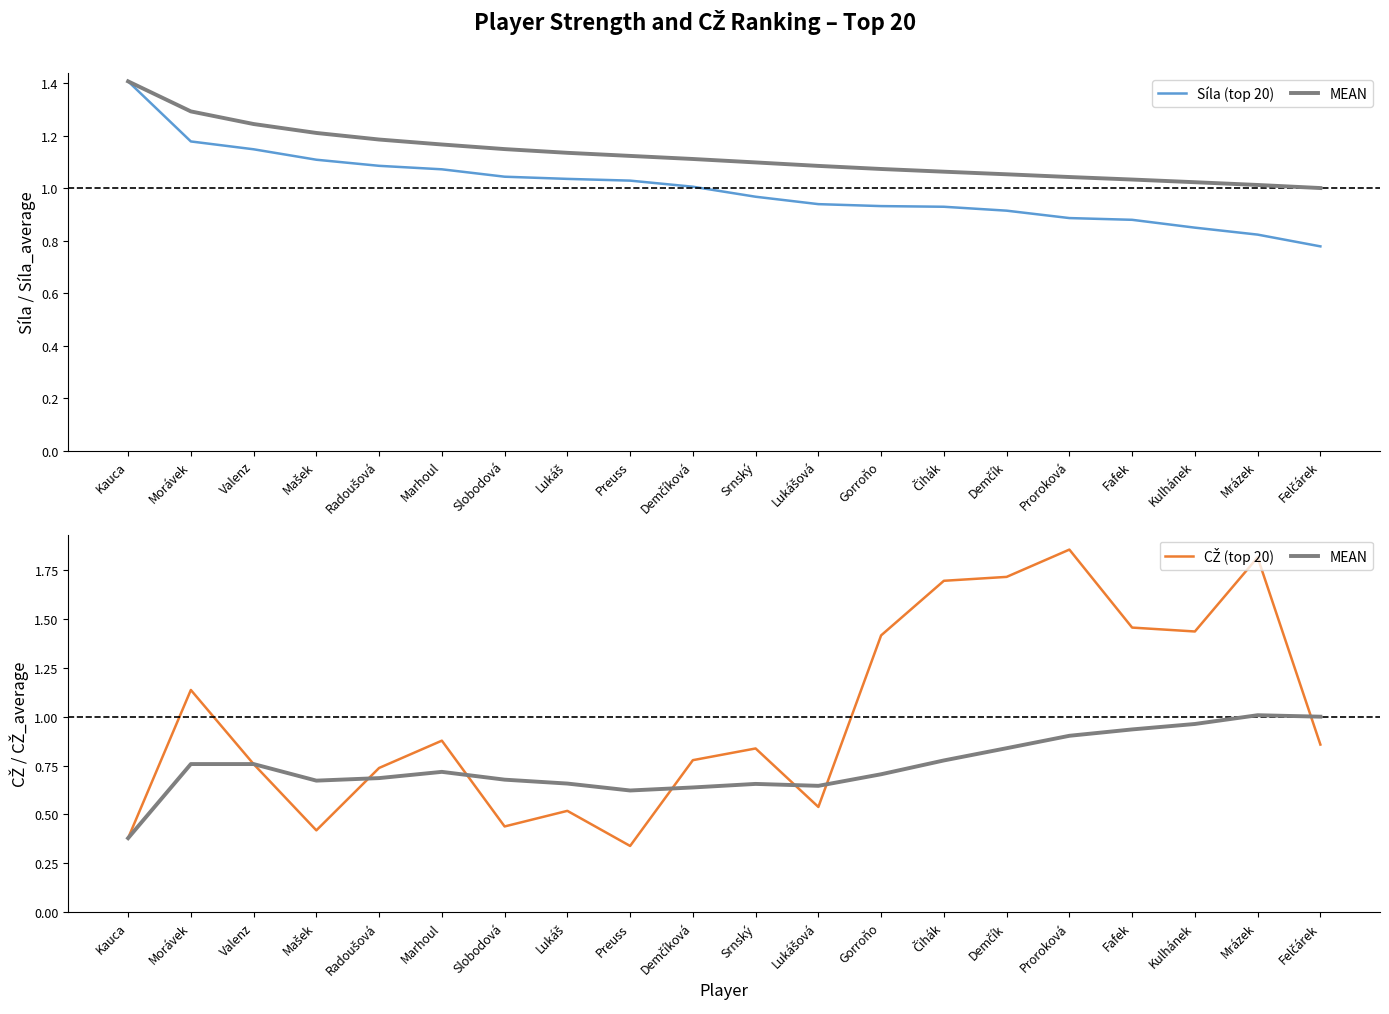

What is the difference between the maximum and minimum values in the Síla (top 20) series?

0.6